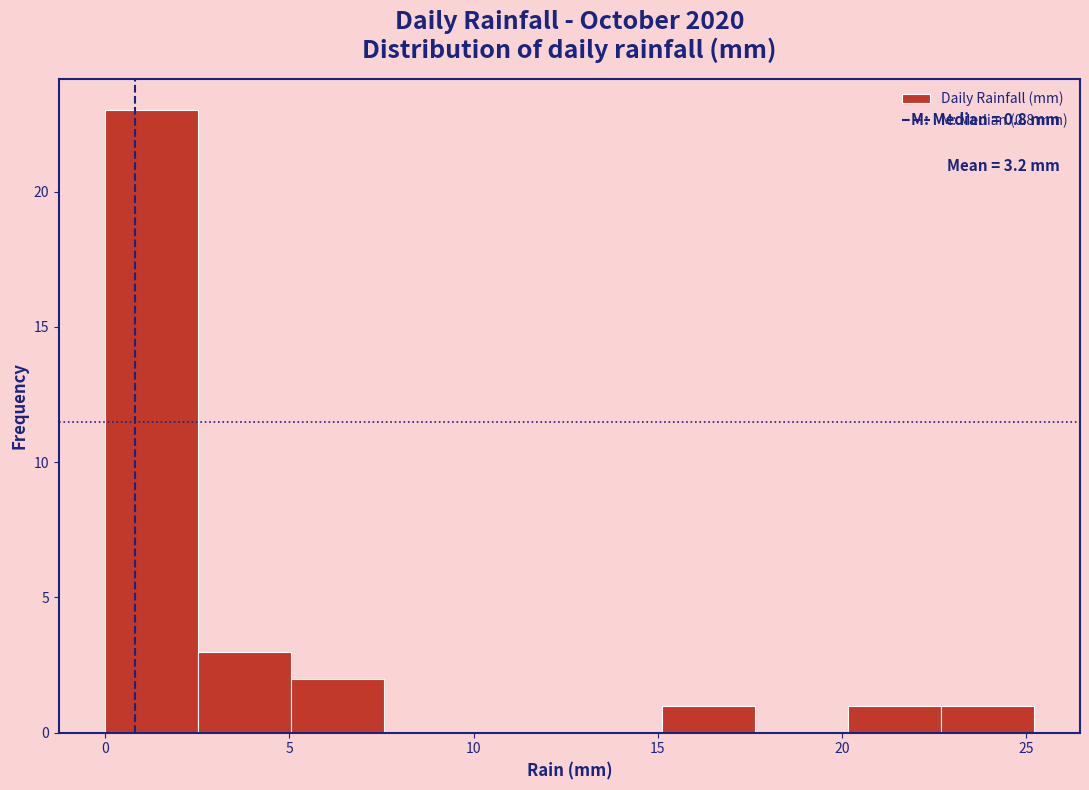

Over which range of the x-axis is the bar tallest?

0.0 to 2.5